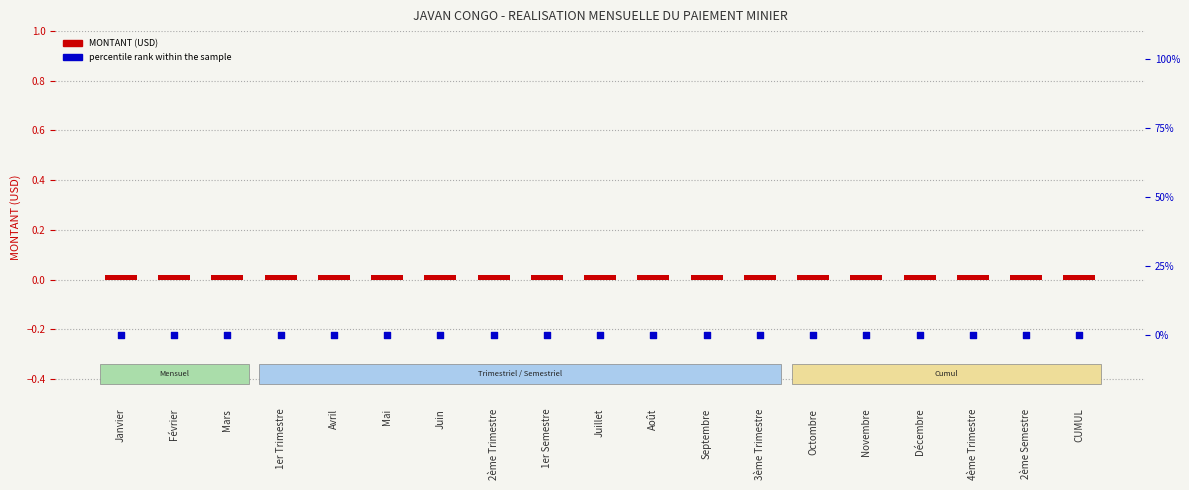

At how many categories does at least one series exceed 0?

19